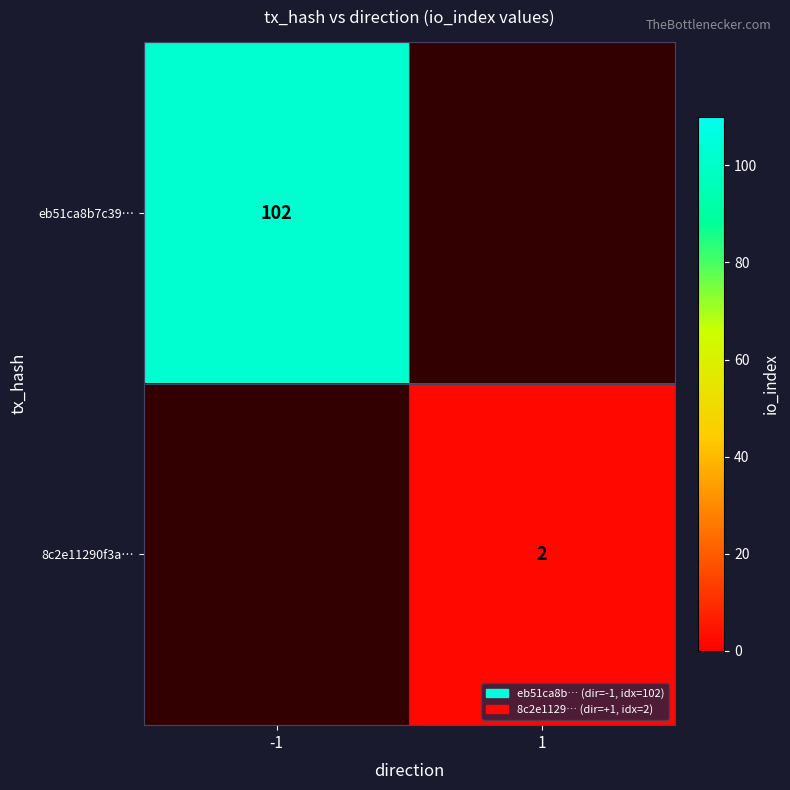

True or false: eb51ca8b7c39… has a value of 102 at -1.

True